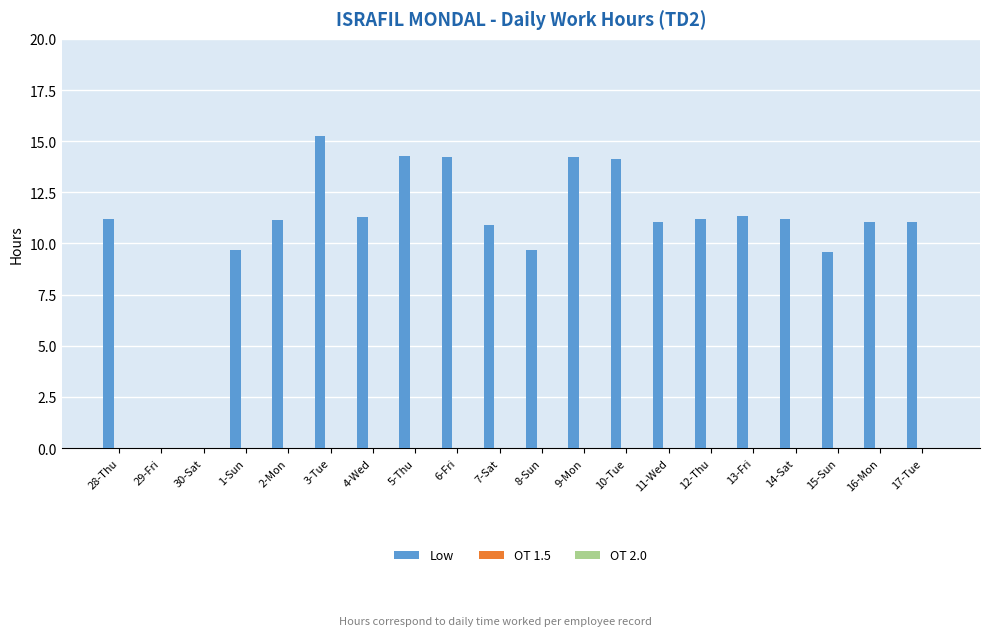

What is the sum of all values?

212.3